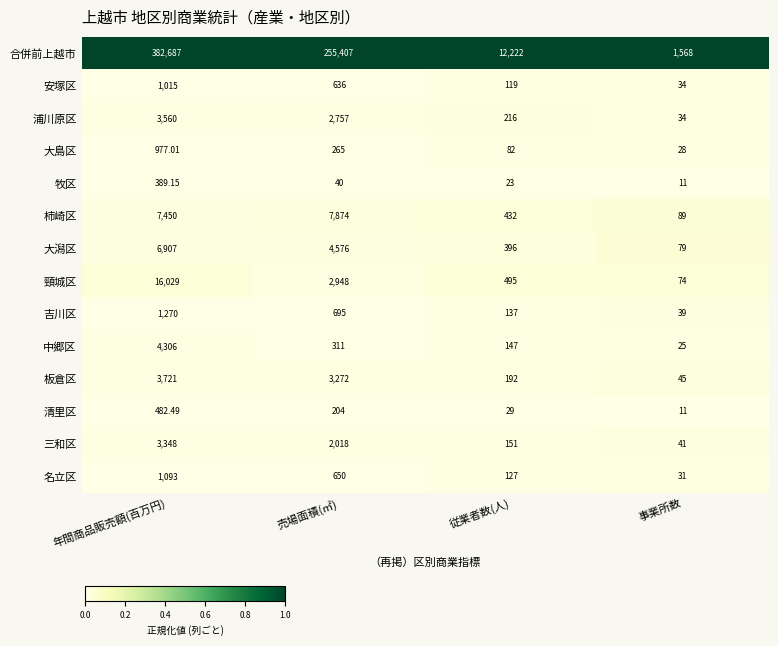

List the series in order of their peak value, lowest first.

牧区, 清里区, 大島区, 安塚区, 名立区, 吉川区, 三和区, 浦川原区, 板倉区, 中郷区, 大潟区, 柿崎区, 頸城区, 合併前上越市